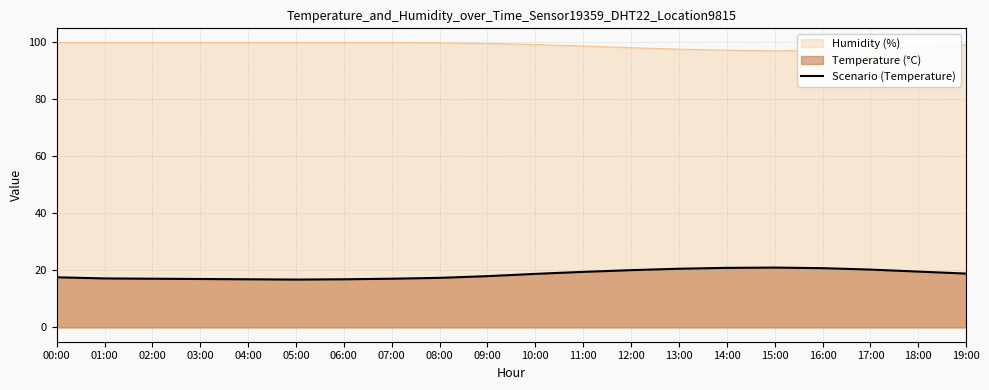

What is the label of the 5th point from the left?

04:00